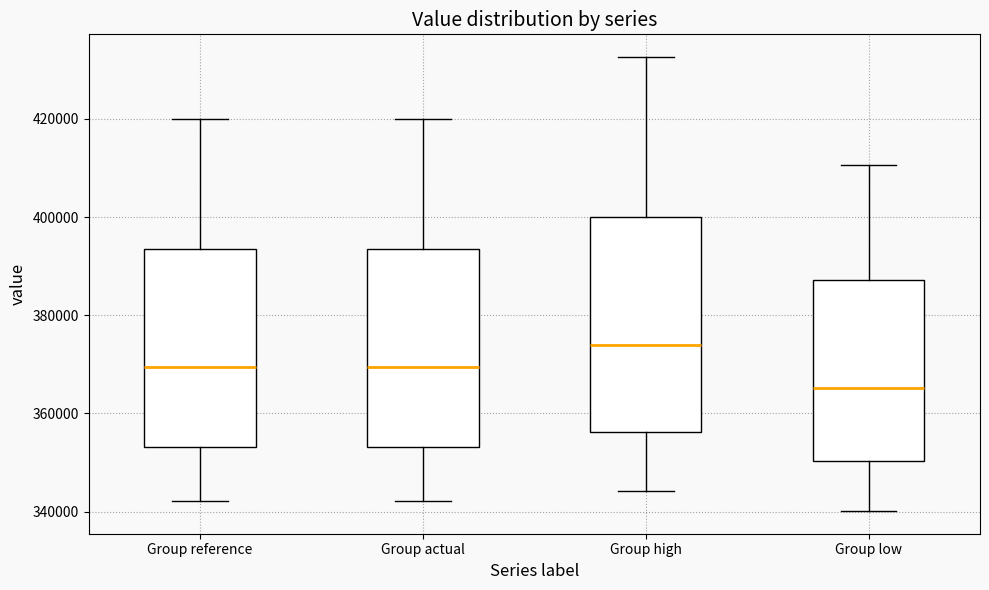

Where does the median line of the box for Group actual sit on the y-axis? The values are not printed on the chart, so give them approximately, as read against the axis.

370000